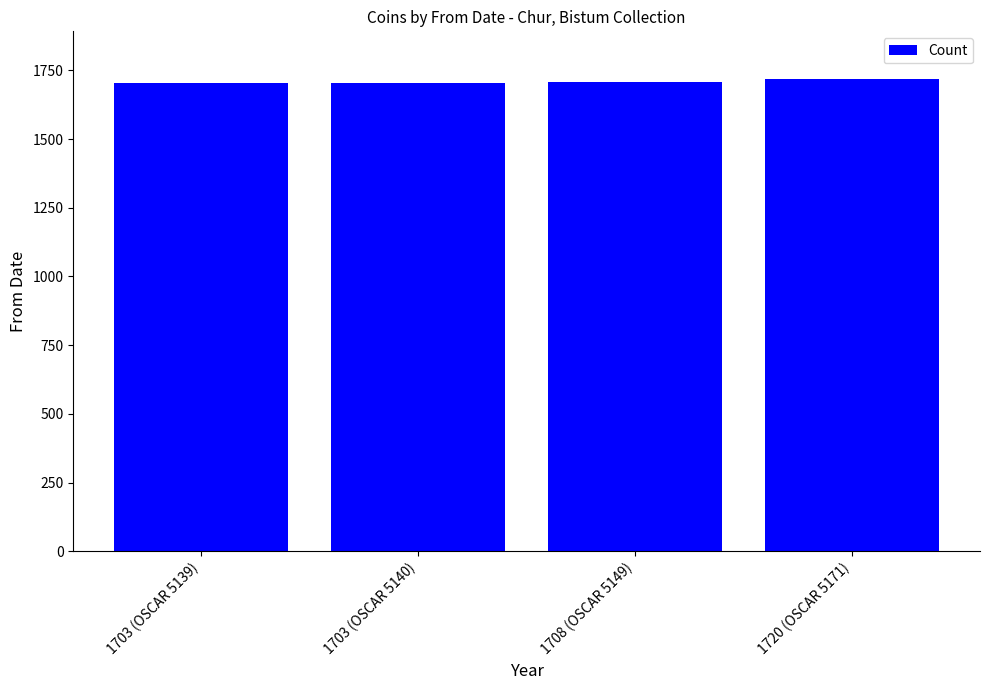

What is the change in value from 1703 (OSCAR 5139) to 1720 (OSCAR 5171)?

+17